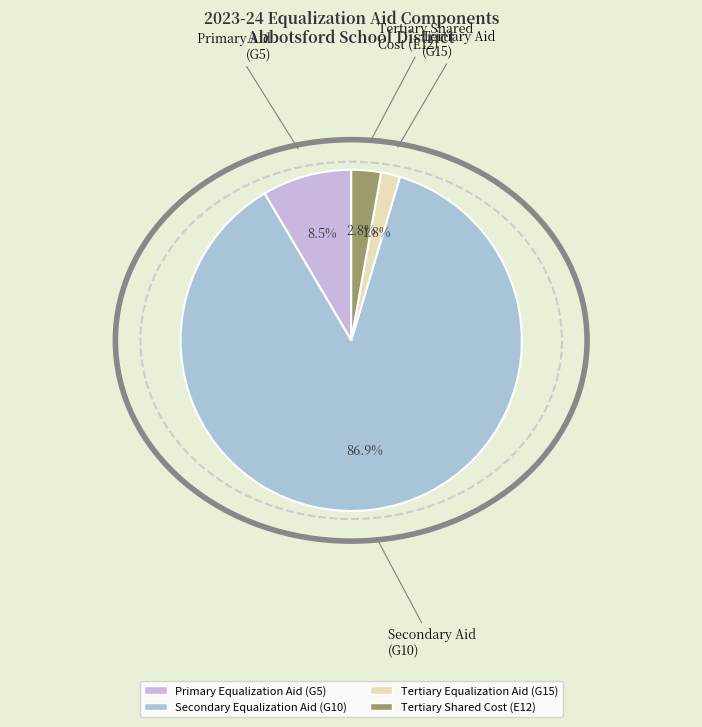

Which category has the smallest portion of the pie?

Tertiary Equalization Aid (G15)